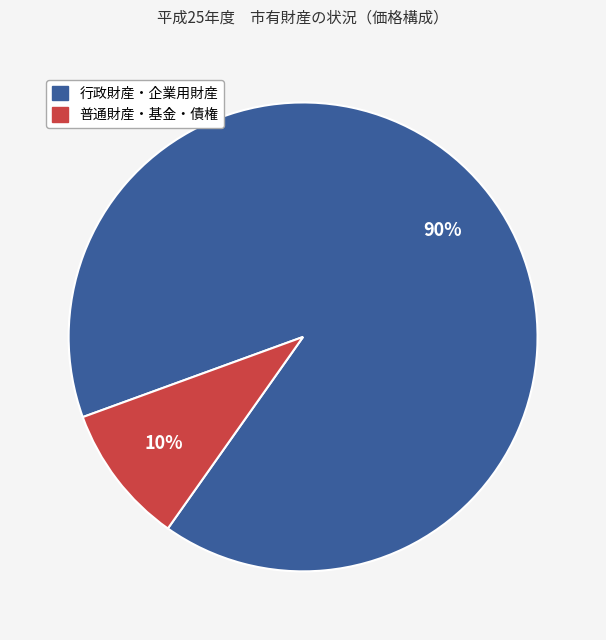

To the nearest percent, what is the average slice percentage?

50%